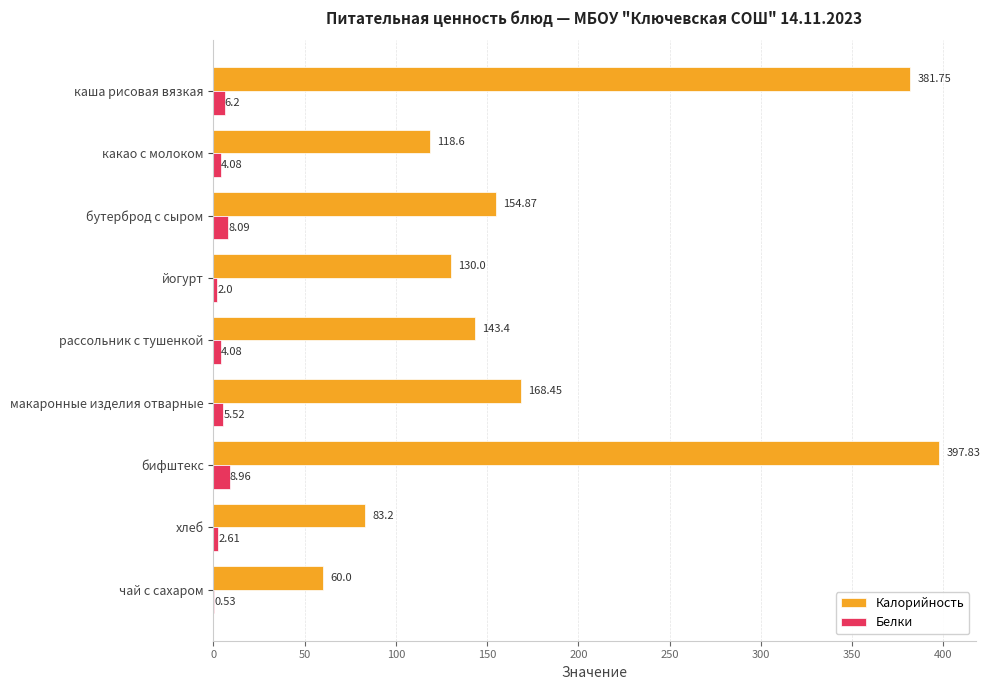

What is the average value of the Белки series?

4.7